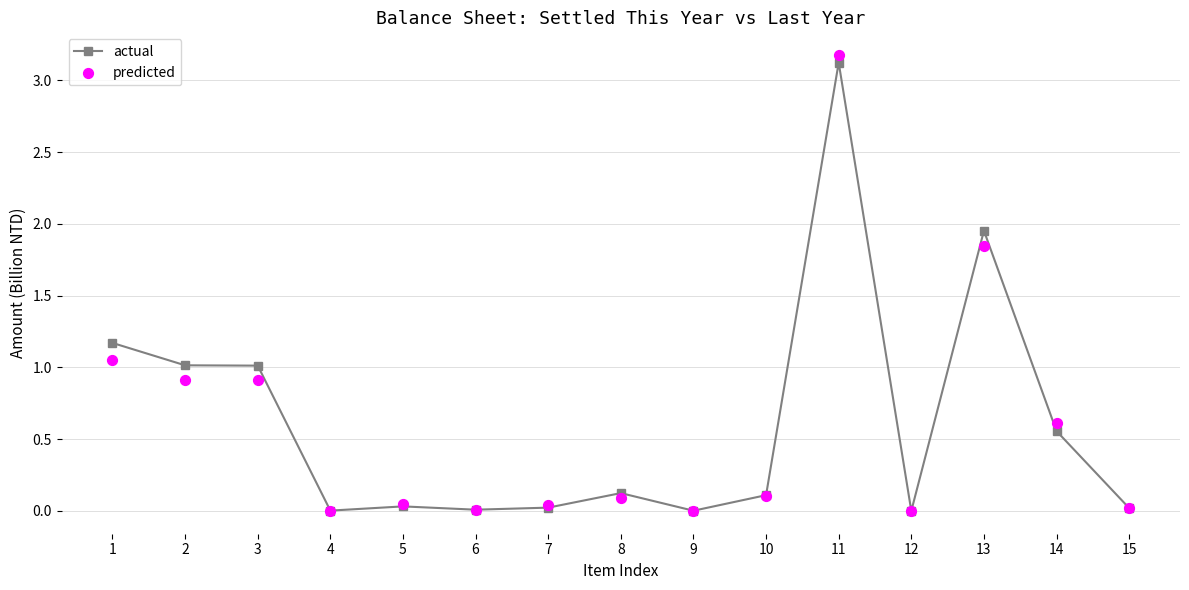

What is the total value across all series at 10?

0.2